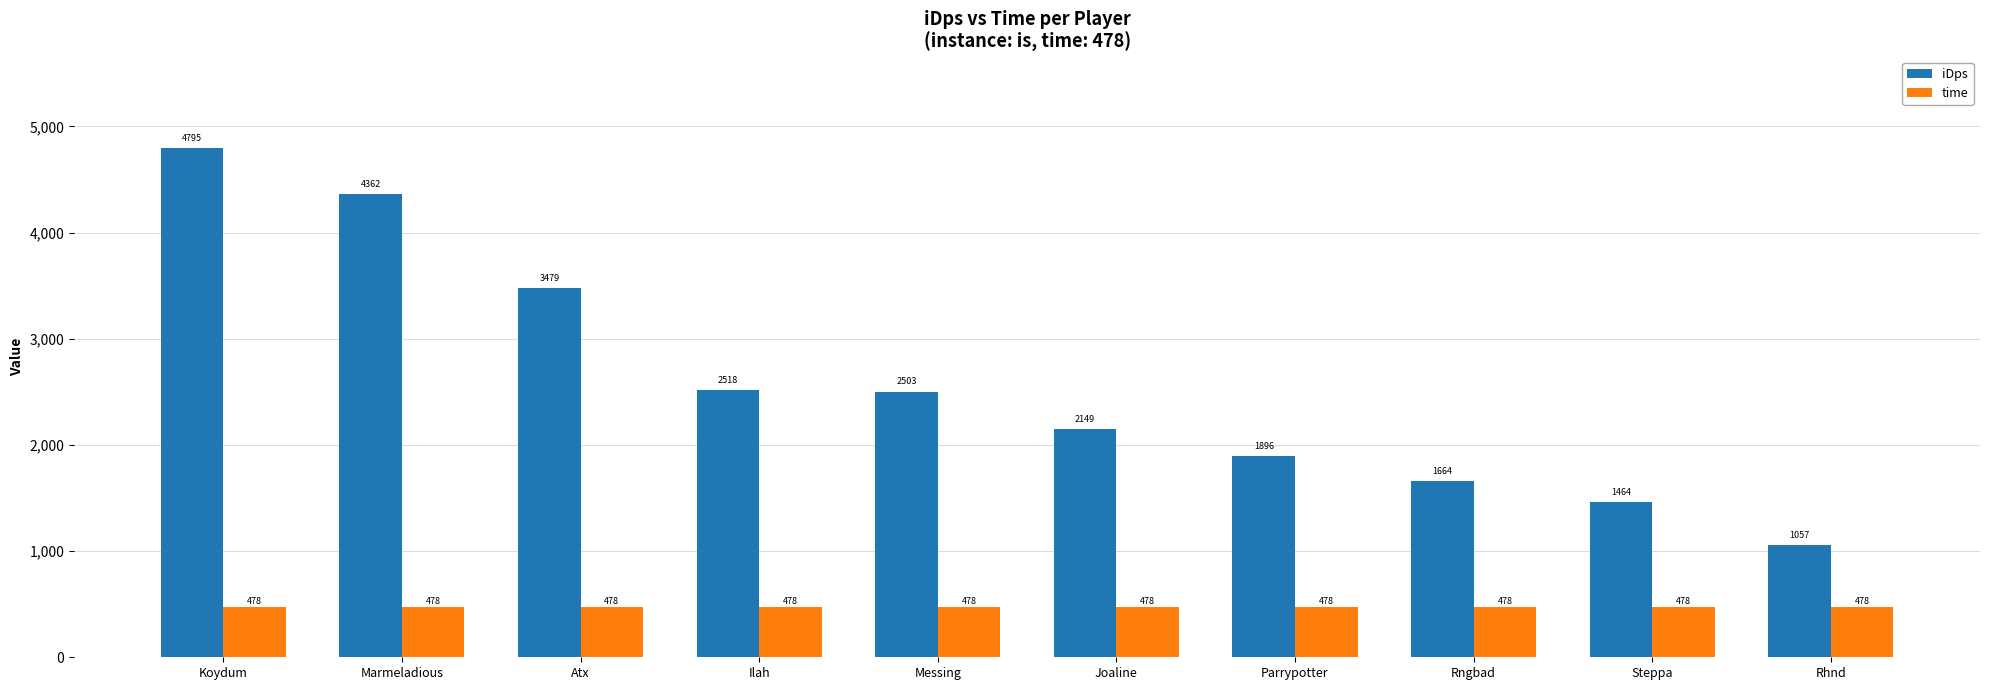

Which series has the largest range (max minus min)?

iDps